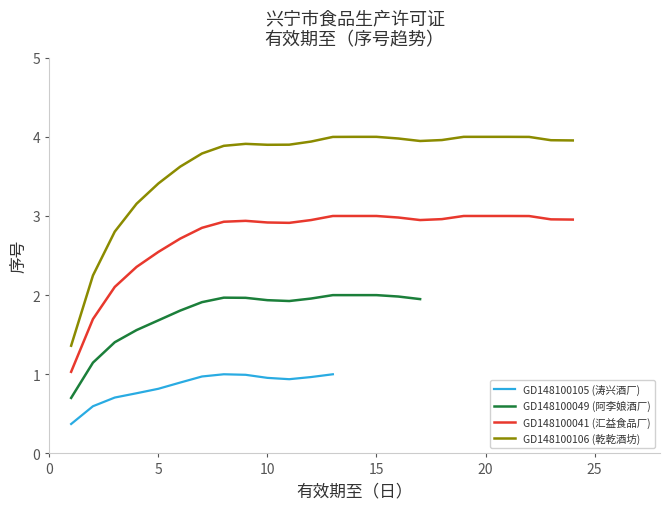

What are all the series names shown in the legend?

GD148100105 (涛兴酒厂), GD148100049 (阿李娘酒厂), GD148100041 (汇益食品厂), GD148100106 (乾乾酒坊)